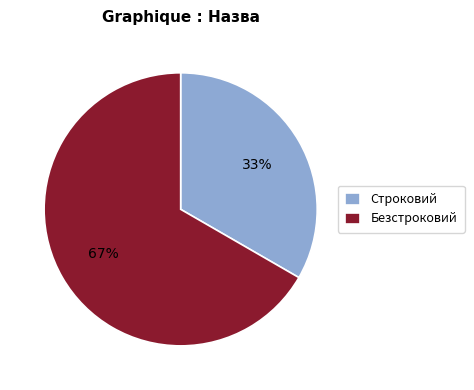

To the nearest percent, what is the combined percentage of Строковий and Безстроковий?

100%